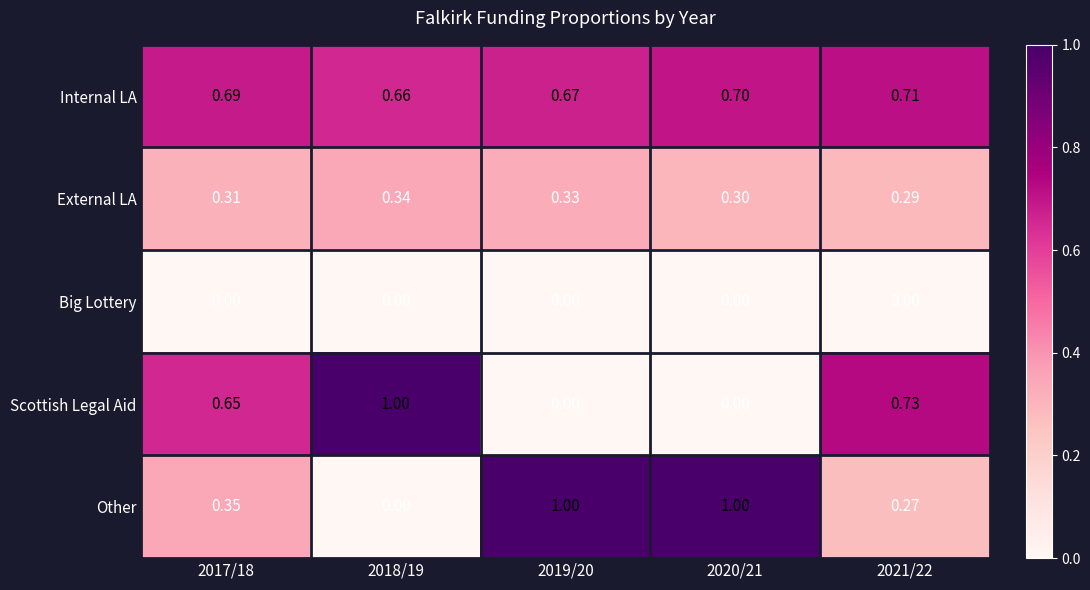

Is the value of Other at 2017/18 greater than the value of Internal LA at 2017/18?

No